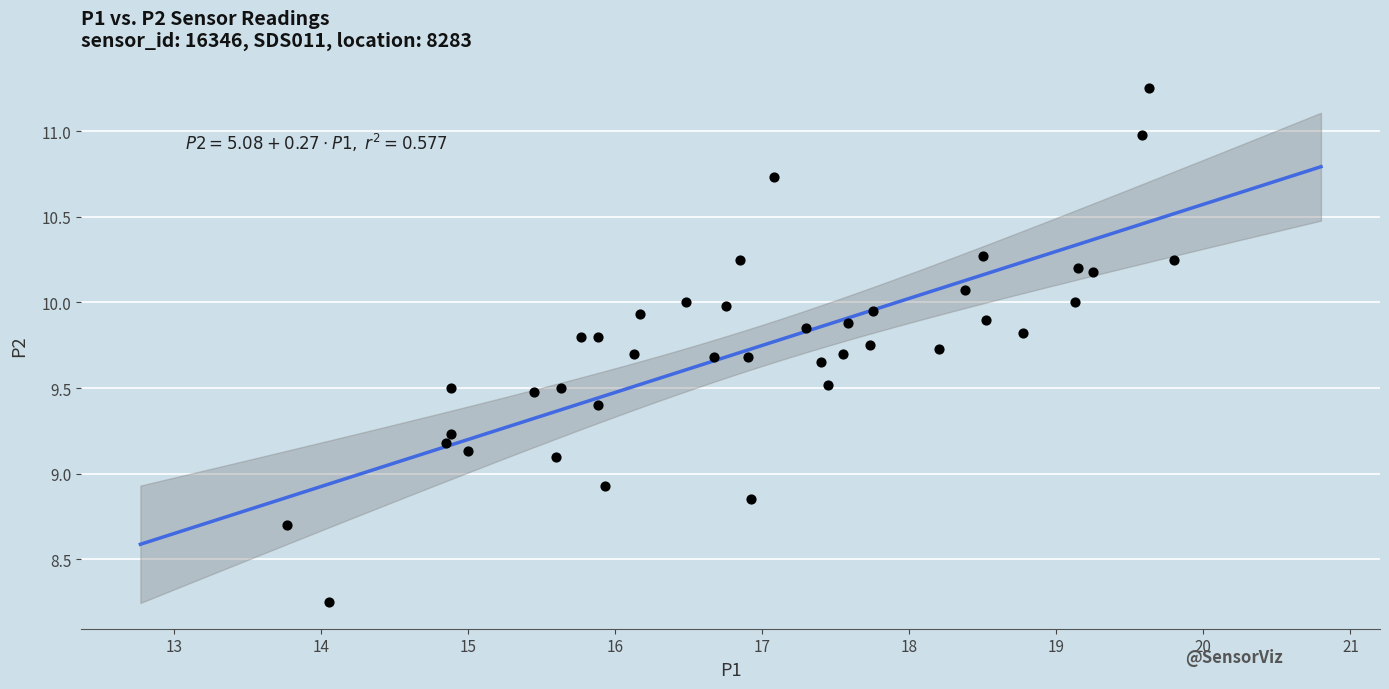

What is the range of Y values (max minus min)?

3.0